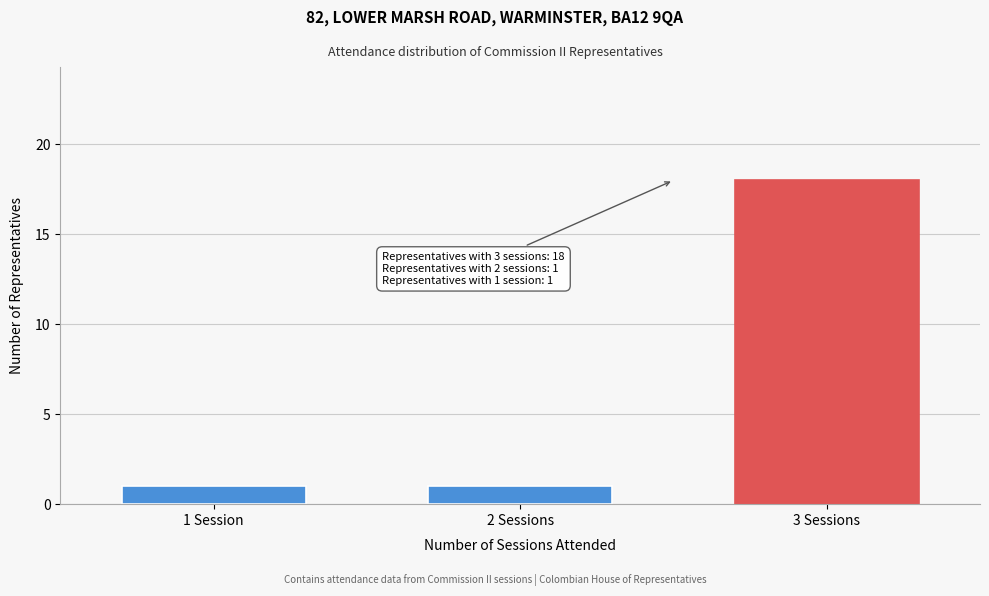

Reading left to right, extract all data points from this chart.

1 Session=1	2 Sessions=1	3 Sessions=18